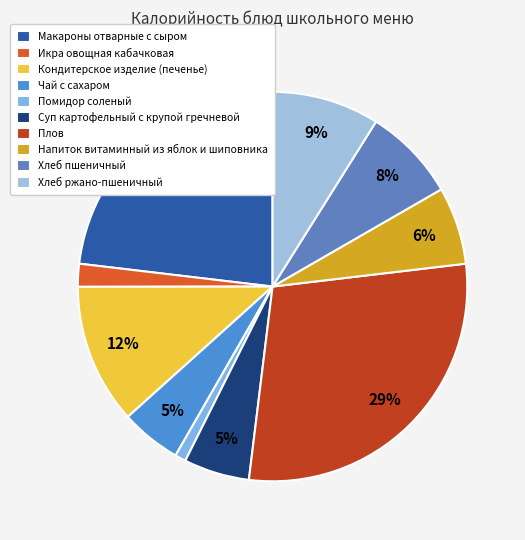

True or false: Суп картофельный с крупой гречневой accounts for 5% of the total.

True